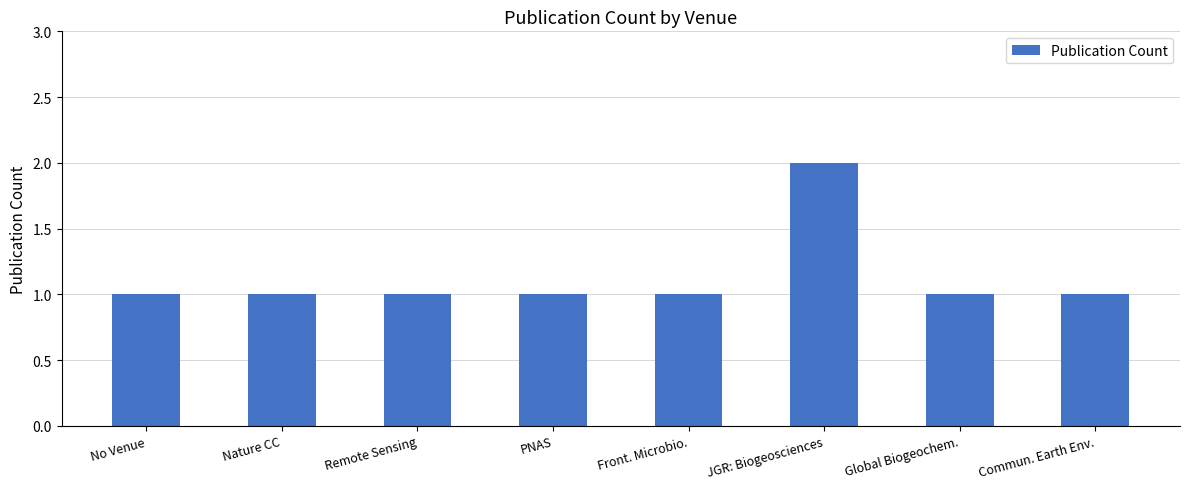

Reading left to right, what are all the values shown in this chart?

No Venue=1	Nature CC=1	Remote Sensing=1	PNAS=1	Front. Microbio.=1	JGR: Biogeosciences=2	Global Biogeochem.=1	Commun. Earth Env.=1